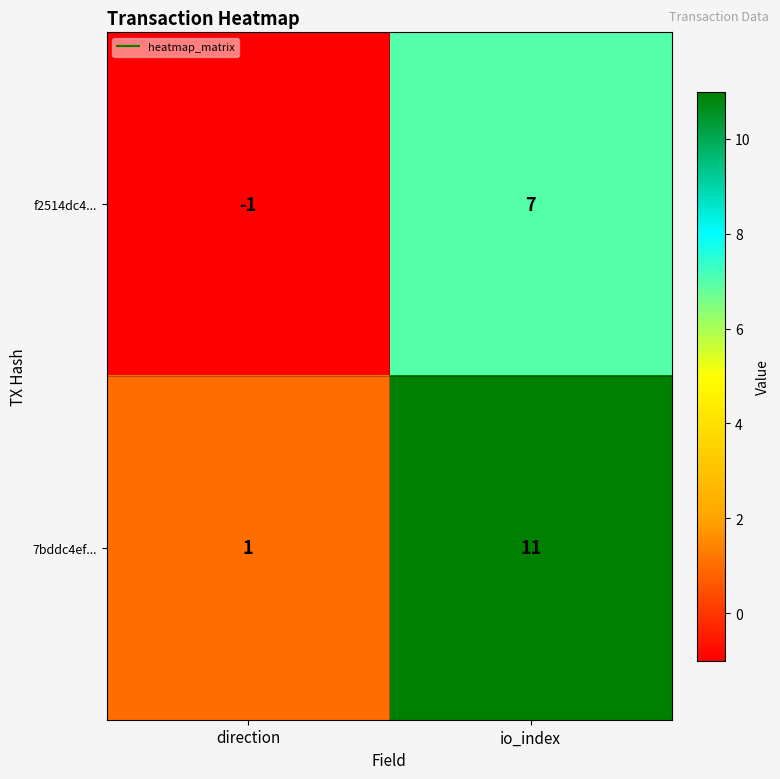

Reading left to right, transcribe all the data shown in this chart.

f2514dc4...: -1	7
7bddc4ef...: 1	11